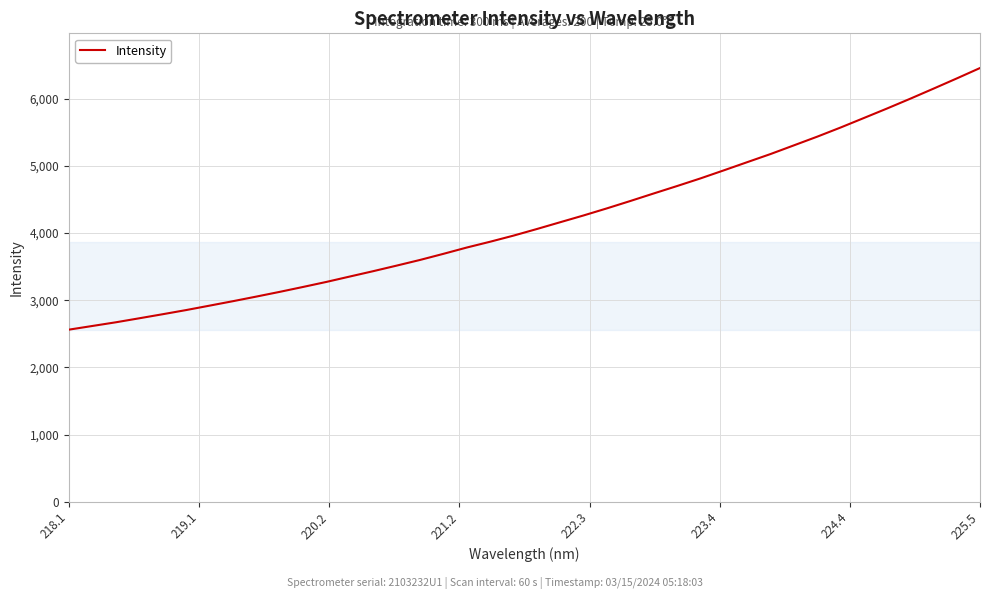

Count the number of data series in this chart.

1